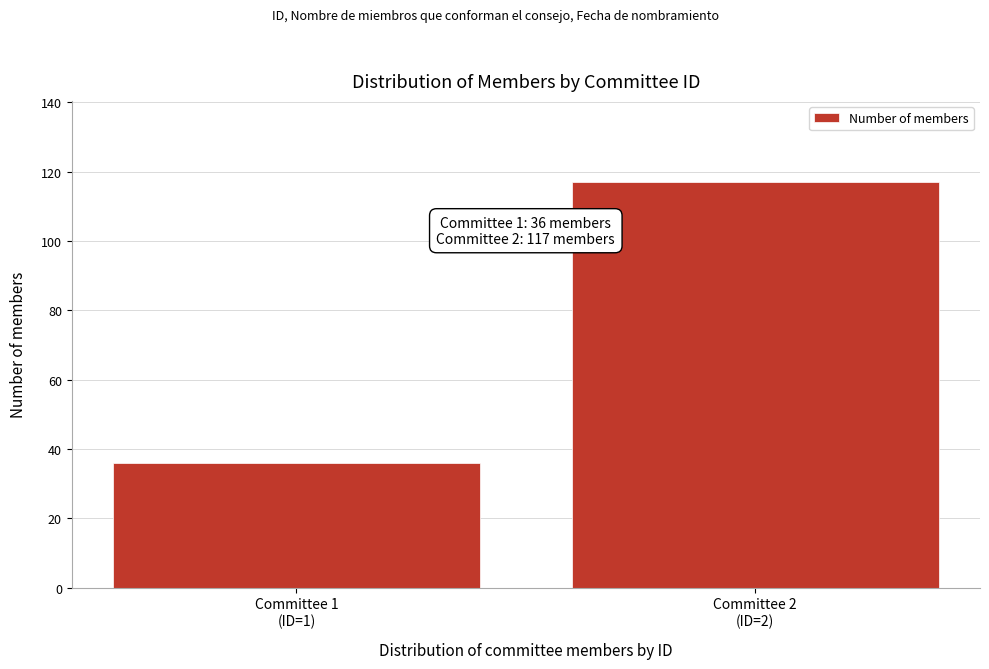

Reading left to right, extract all data points from this chart.

36	117